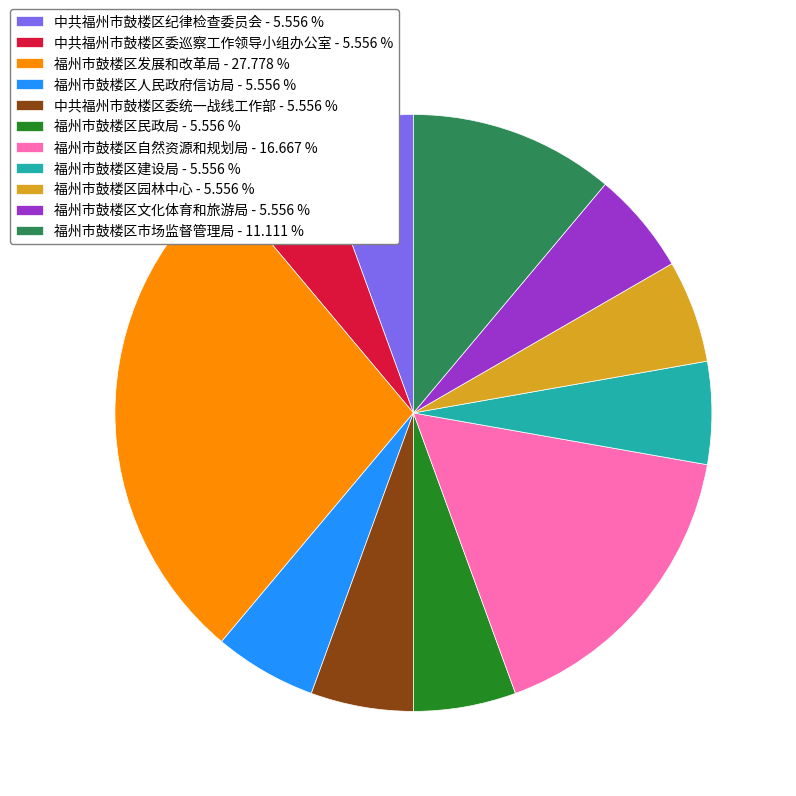

Which category has the biggest portion of the pie?

福州市鼓楼区发展和改革局